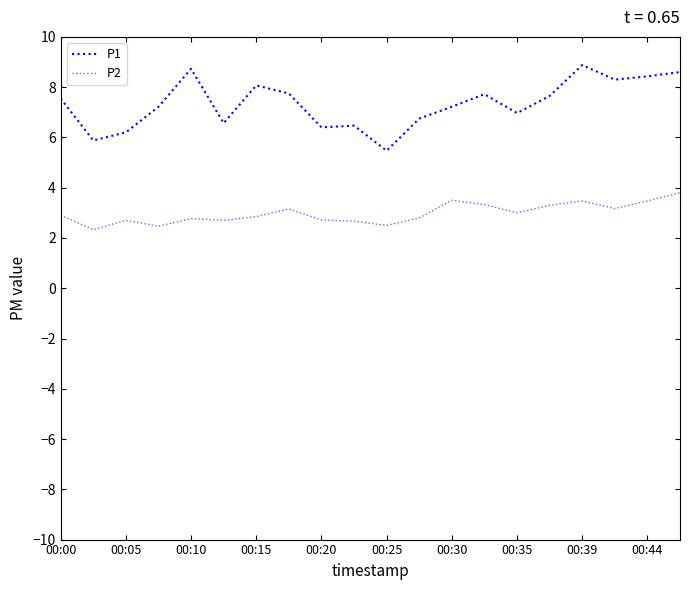

Is this an area chart (filled region under the line)?

No